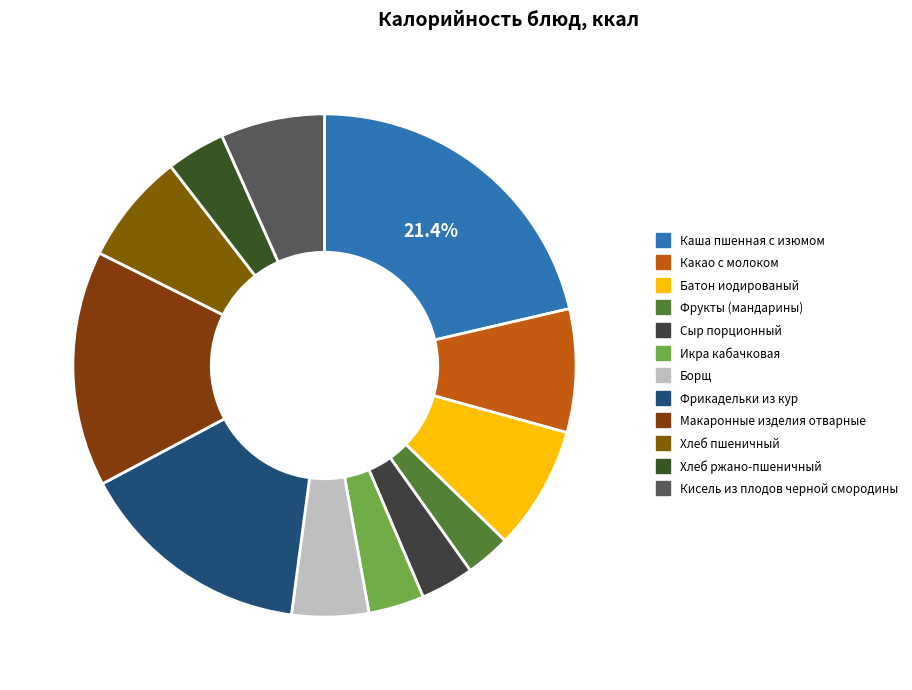

How many segments does this pie chart have?

12